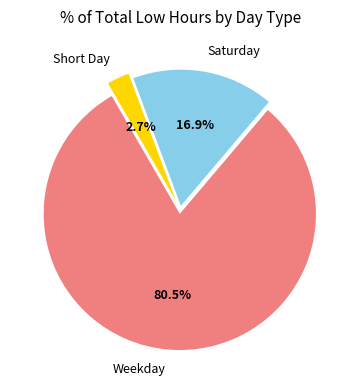

Is the sum of Short Day and Weekday greater than half?

Yes